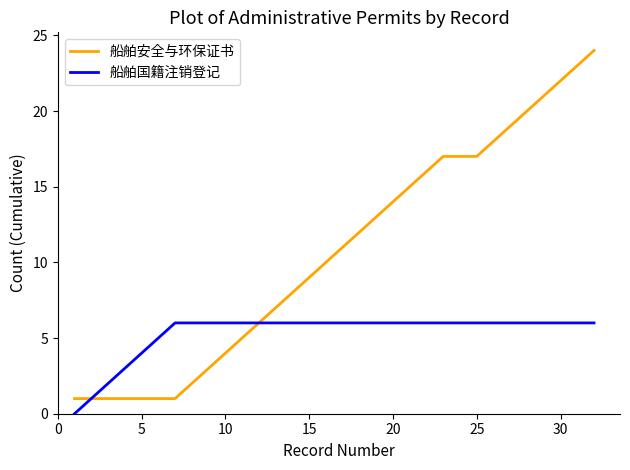

What is the maximum value shown in the chart?

24